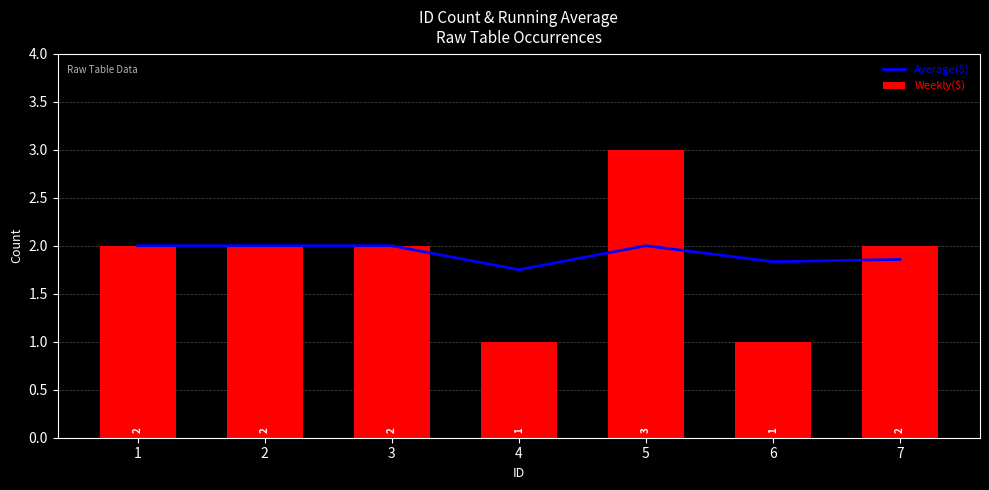

Where is Weekly($) nearest to the value 2?

1